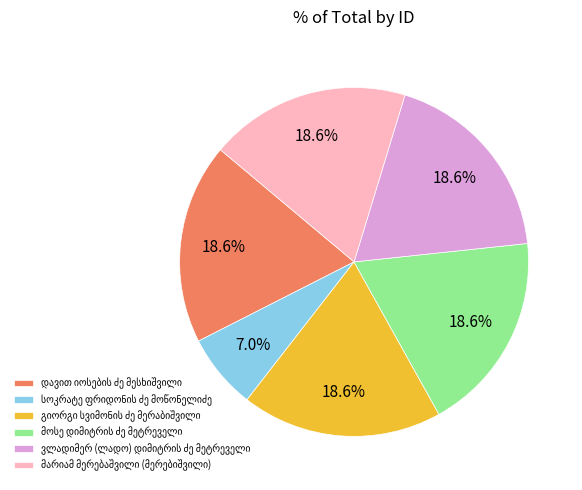

Does any single category account for the majority?

No